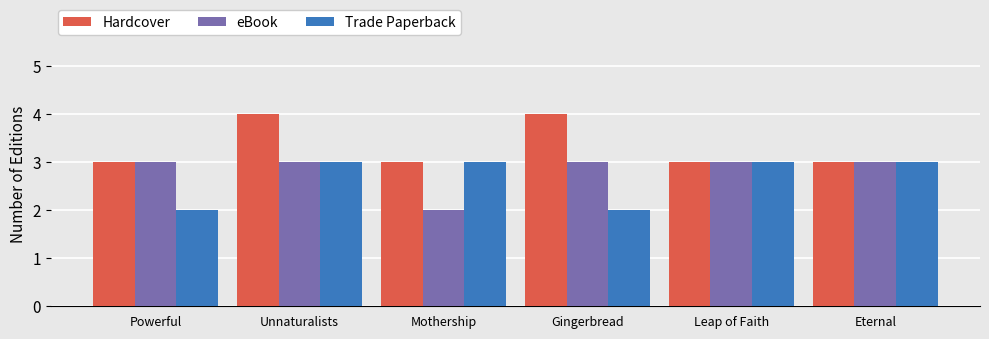

Rank the series by their average value, from highest to lowest.

Hardcover, eBook, Trade Paperback